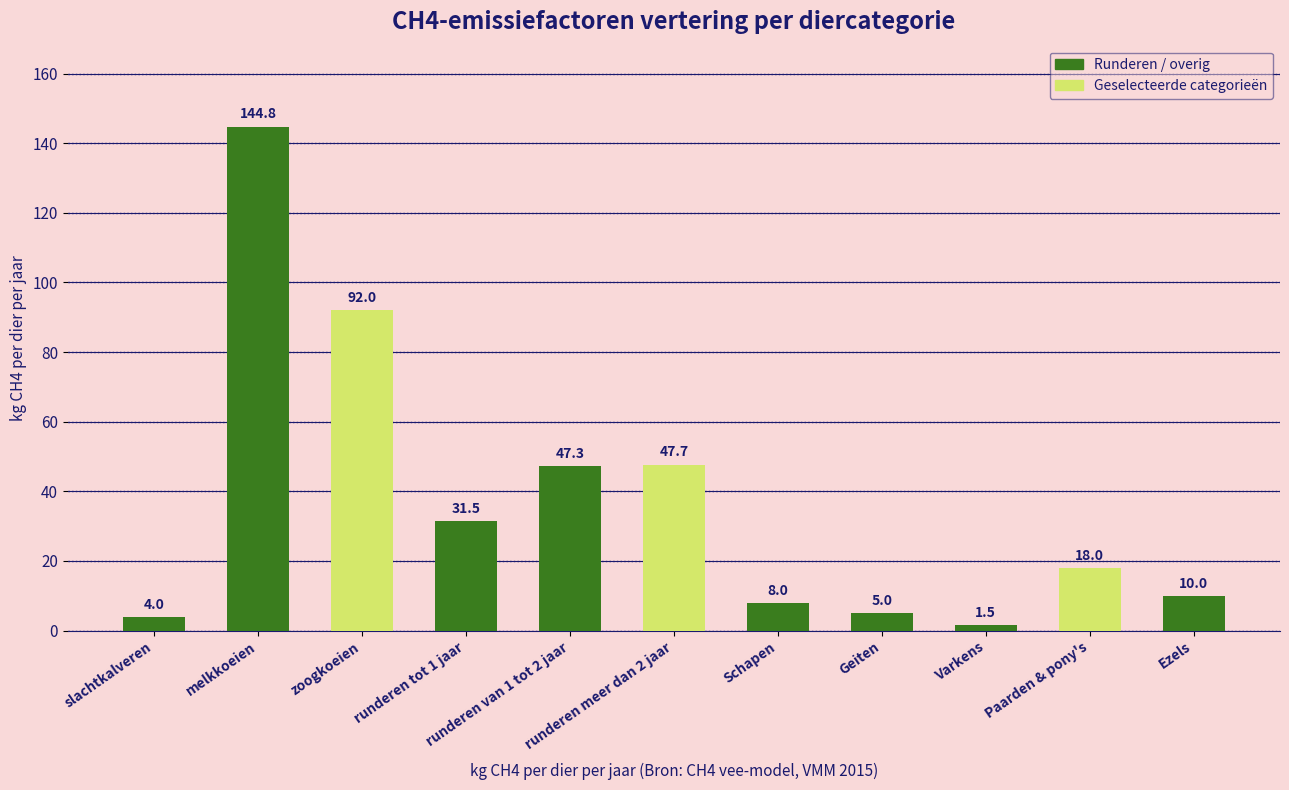

What is the value of the 6th bar from the left?

47.7